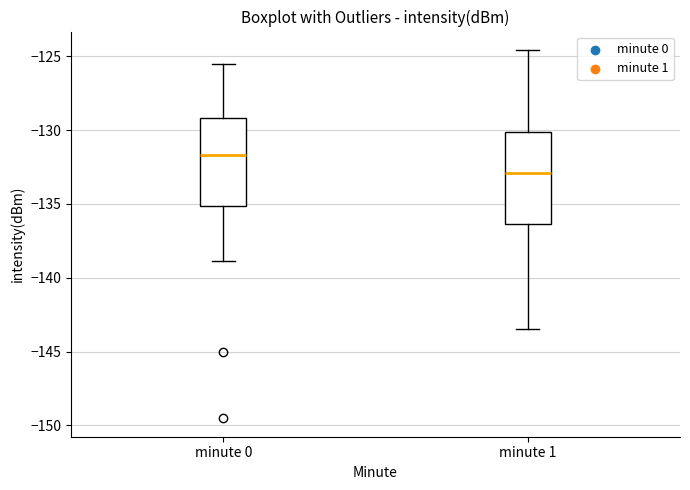

Which box has the highest median line?

minute 0